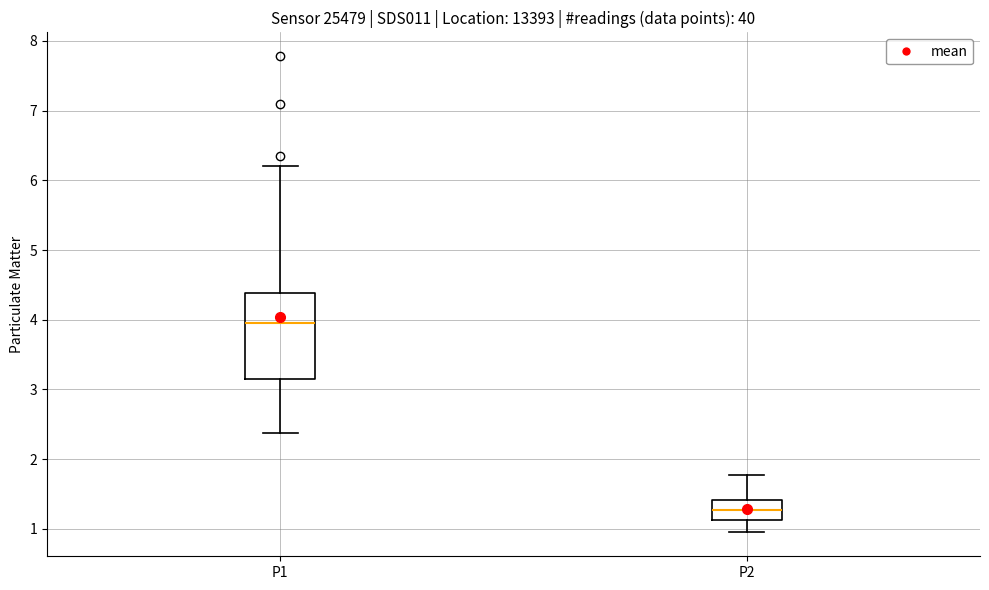

Comparing the boxes themselves (not the whiskers), which one is the tallest?

P1